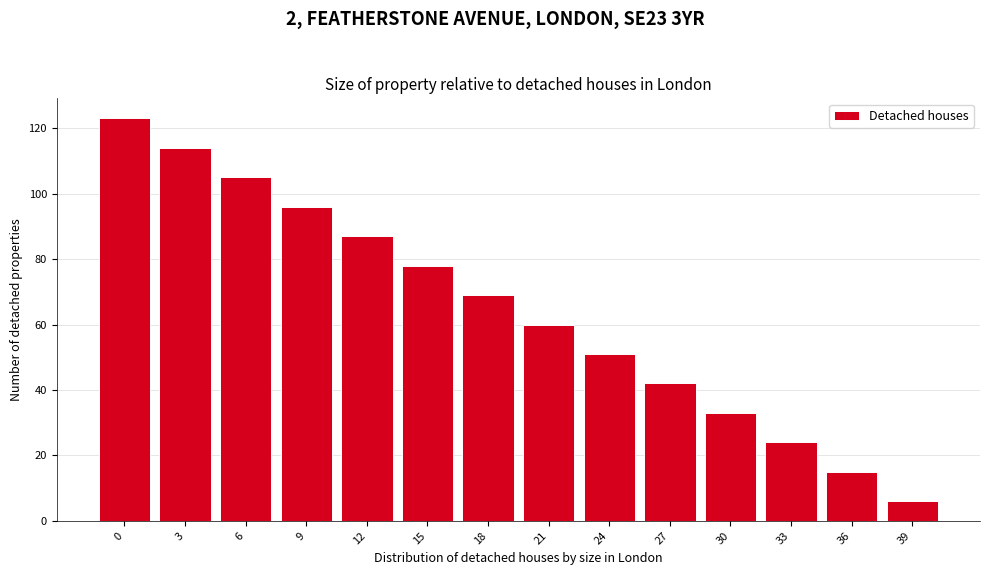

Reading left to right, list all the values displayed in this chart.

123	114	105	96	87	78	69	60	51	42	33	24	15	6